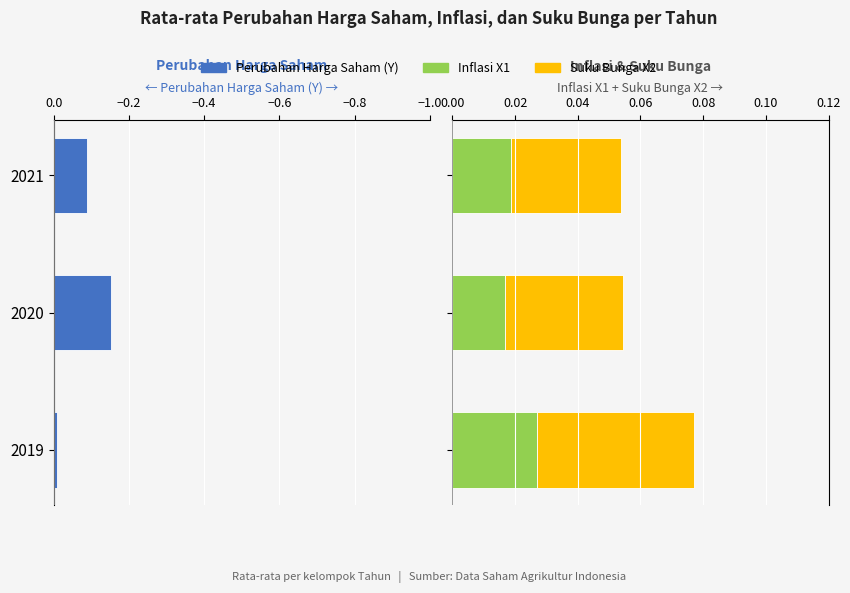

Reading left to right, list all the values displayed in this chart.

Perubahan Harga Saham (Y): -0.0	-0.2	-0.1
Inflasi X1: 0.0	0.0	0.0
Suku Bunga X2: 0.1	0.0	0.0